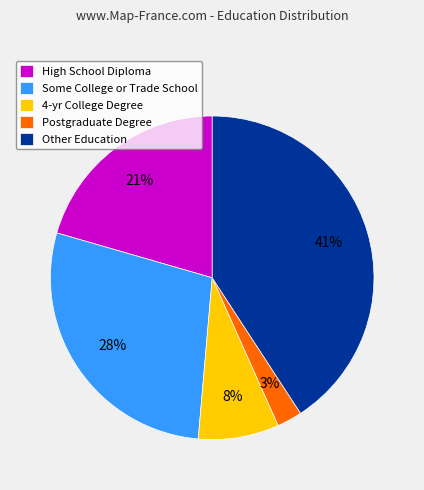

To the nearest percent, what percentage of the pie is Some College or Trade School?

28%